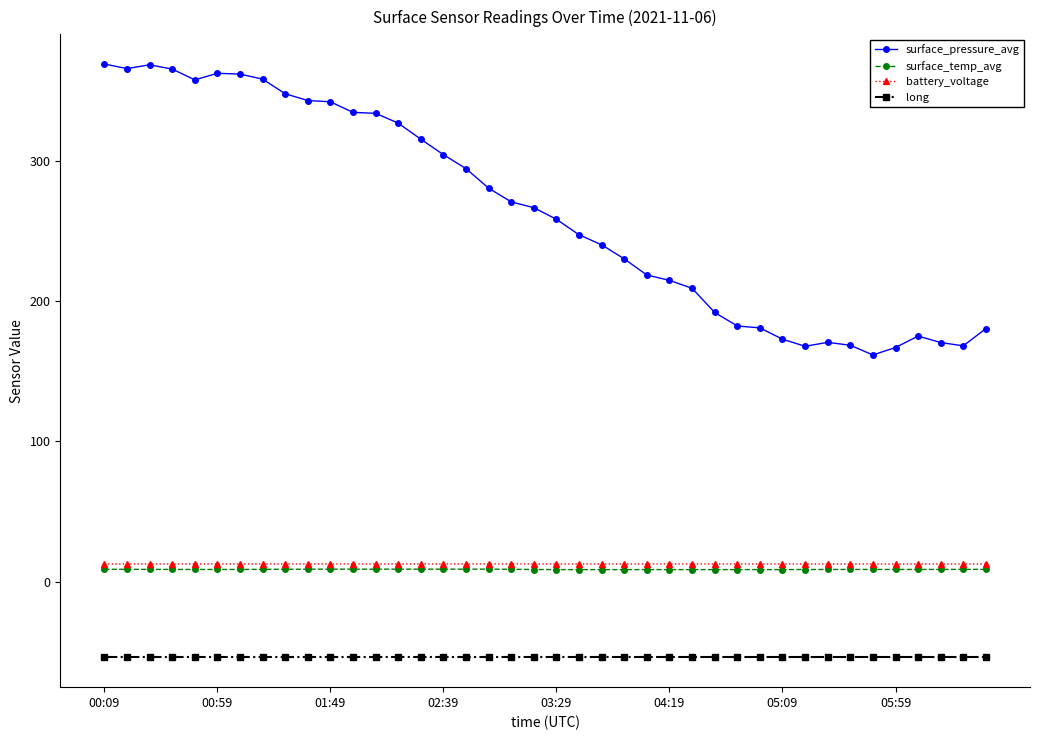

What is the value of the battery_voltage point at the 32nd from the left?

12.6